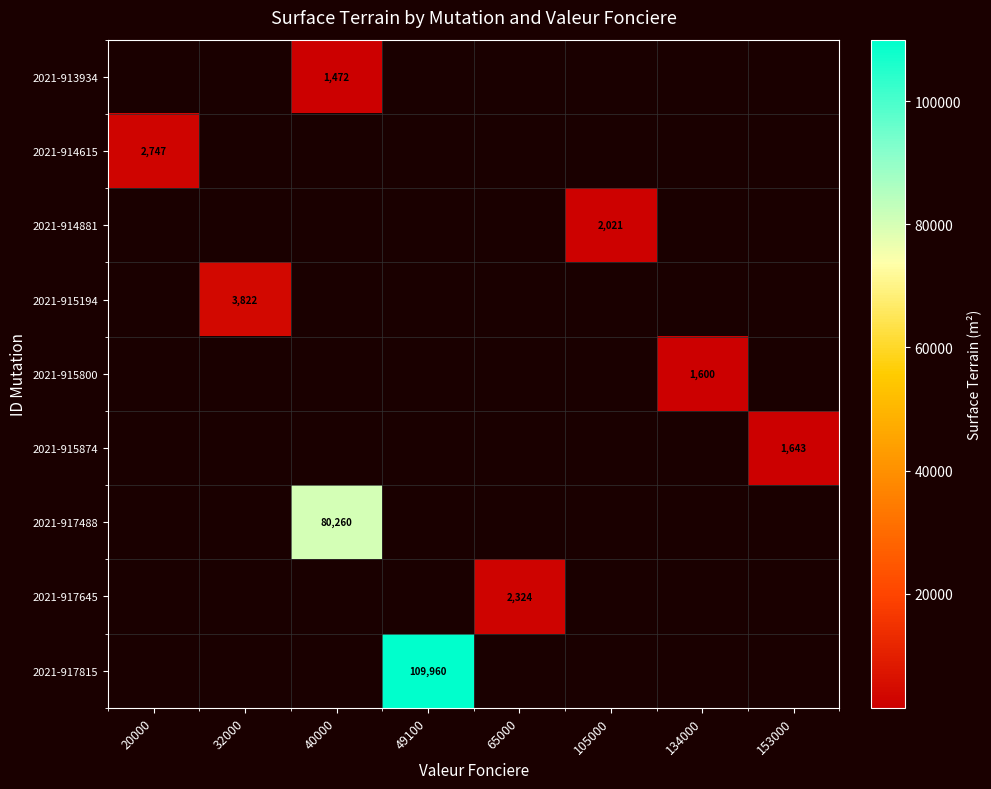

Is it true that 2021-914881 equals 2021 at 105000?

True